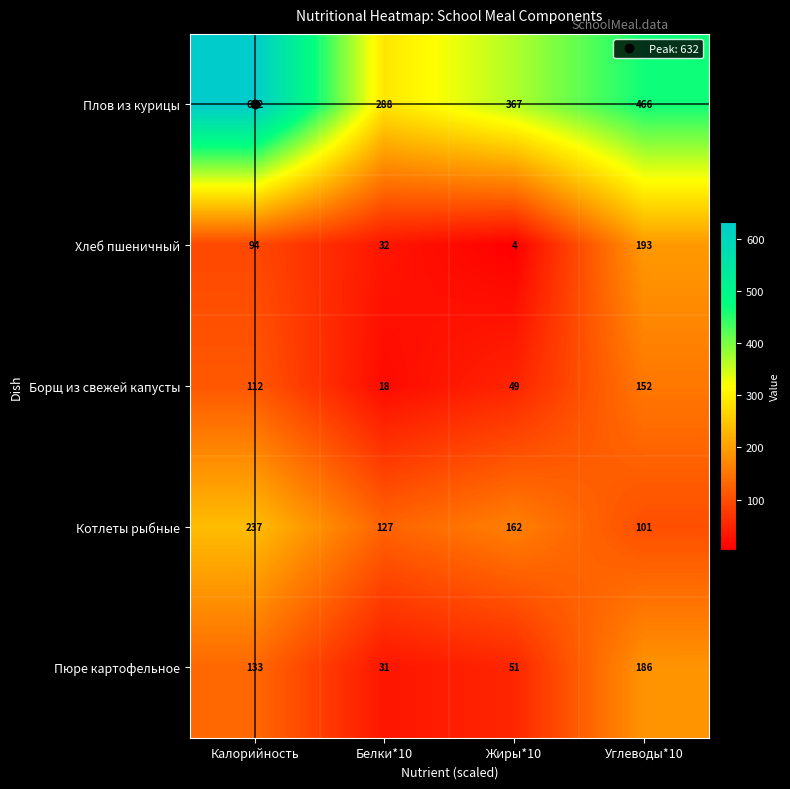

What is the sum of all Борщ из свежей капусты values?

331